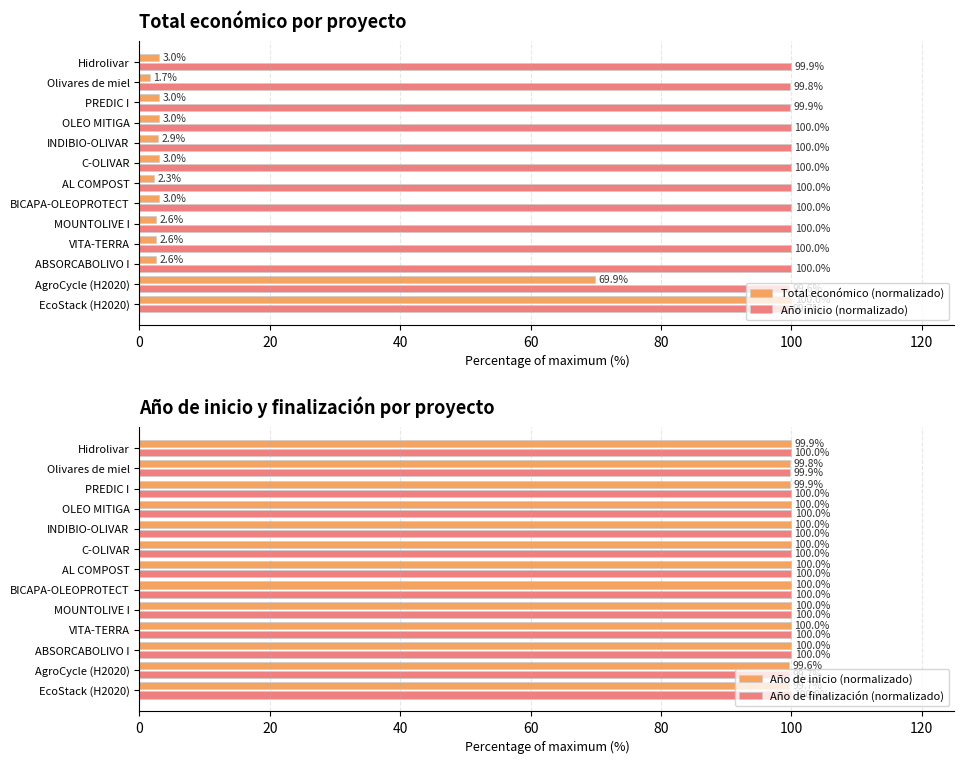

Does the chart contain stacked bars?

No